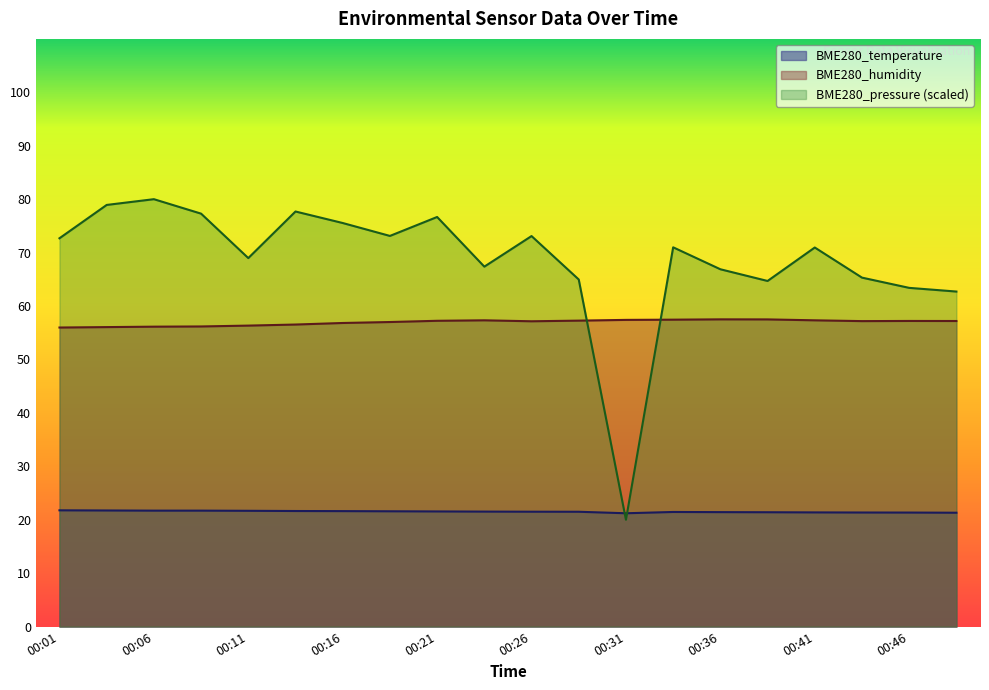

After their last crossing, which series has the higher values: BME280_temperature or BME280_pressure_scaled?

BME280_pressure_scaled